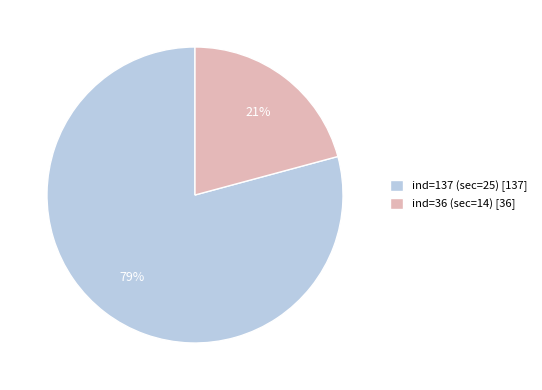

How many segments does this pie chart have?

2